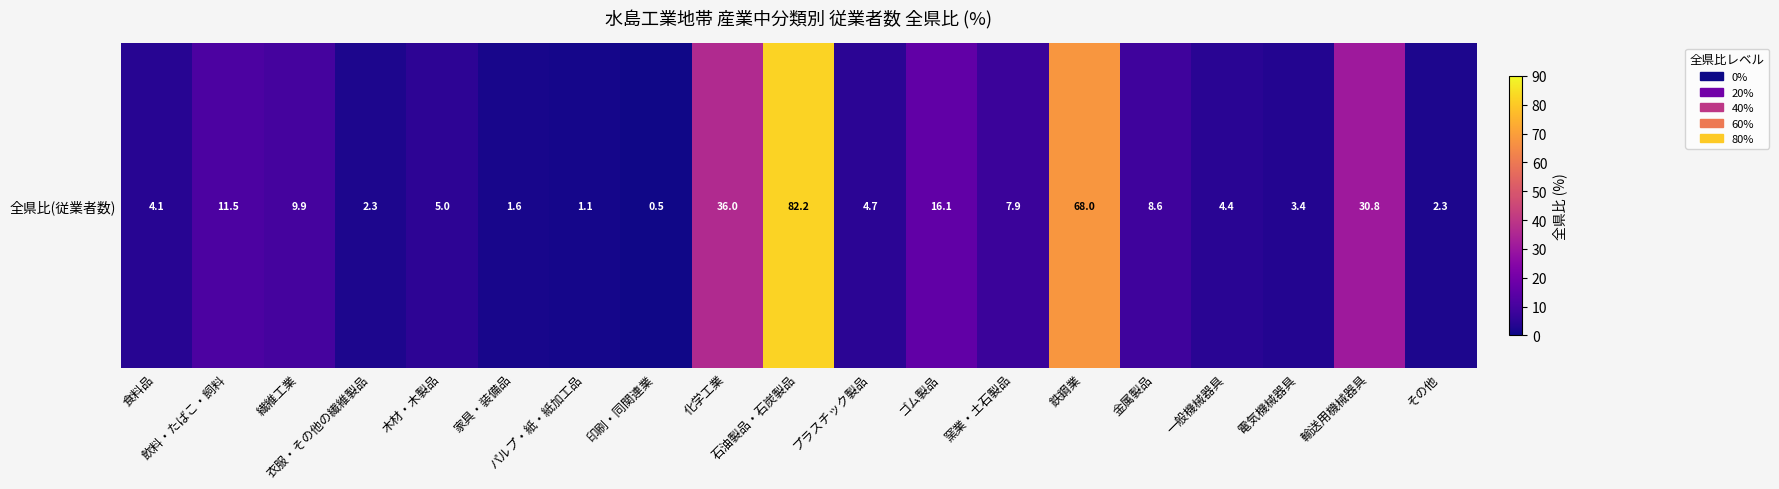

Where is the data nearest to the value 41?

化学工業